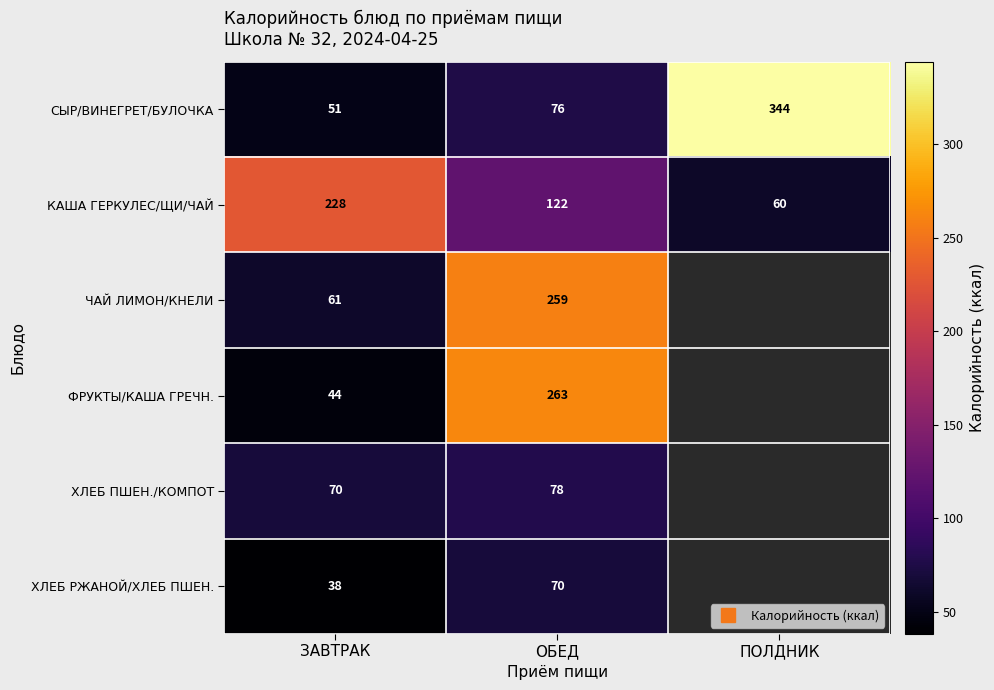

At how many categories does at least one series exceed 123?

3